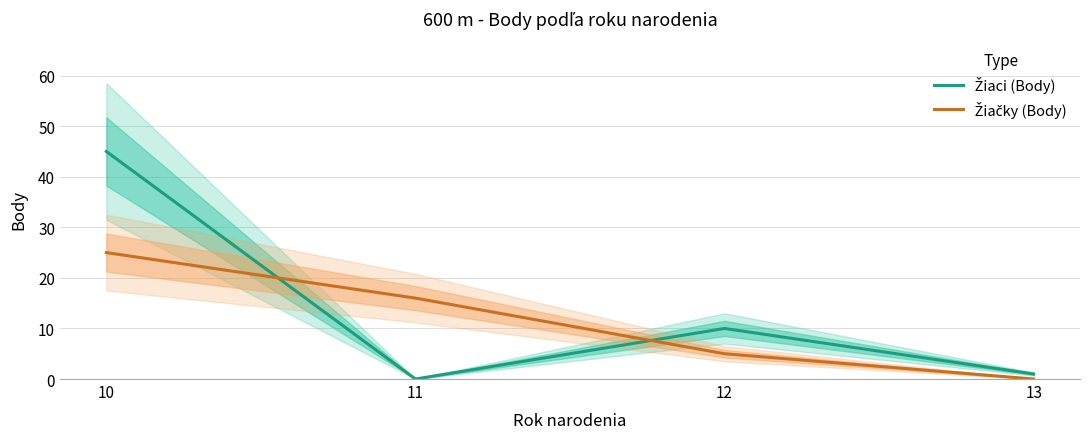

Is the value of Žiaci (Body) at 11 greater than the value of Žiačky (Body) at 10?

No